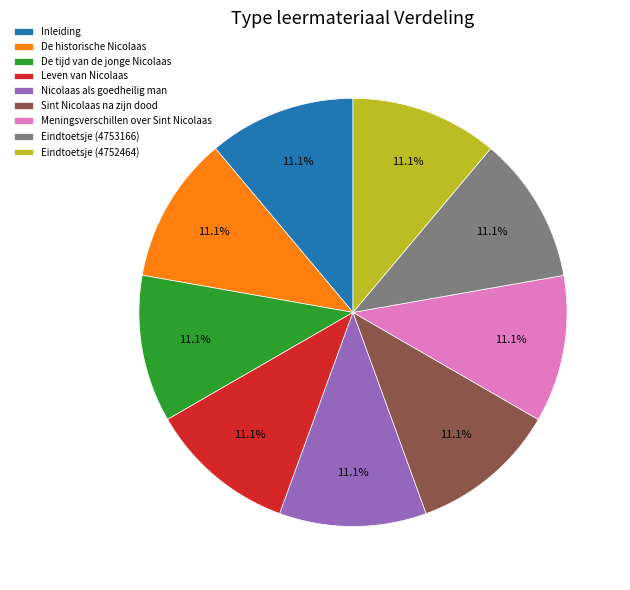

What portion of the pie excludes Meningsverschillen over Sint Nicolaas?

88.9%